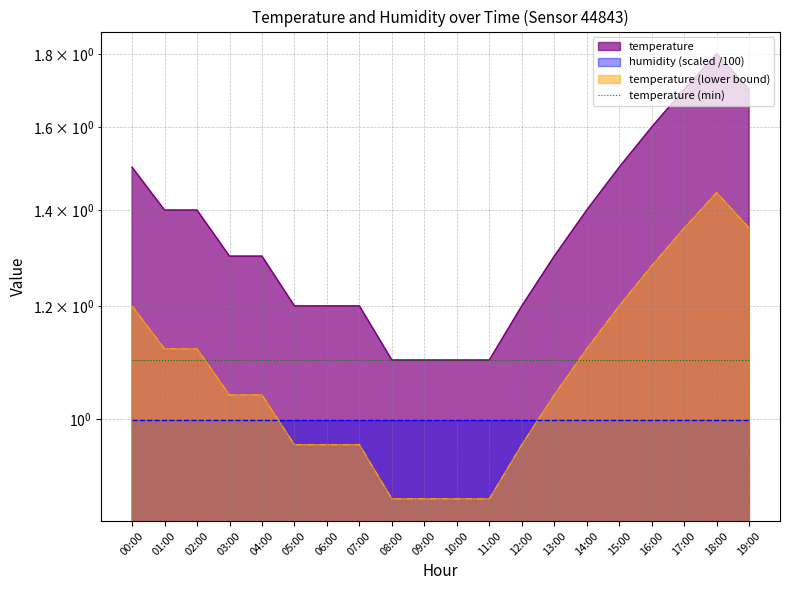

How many lines are shown in the chart?

1